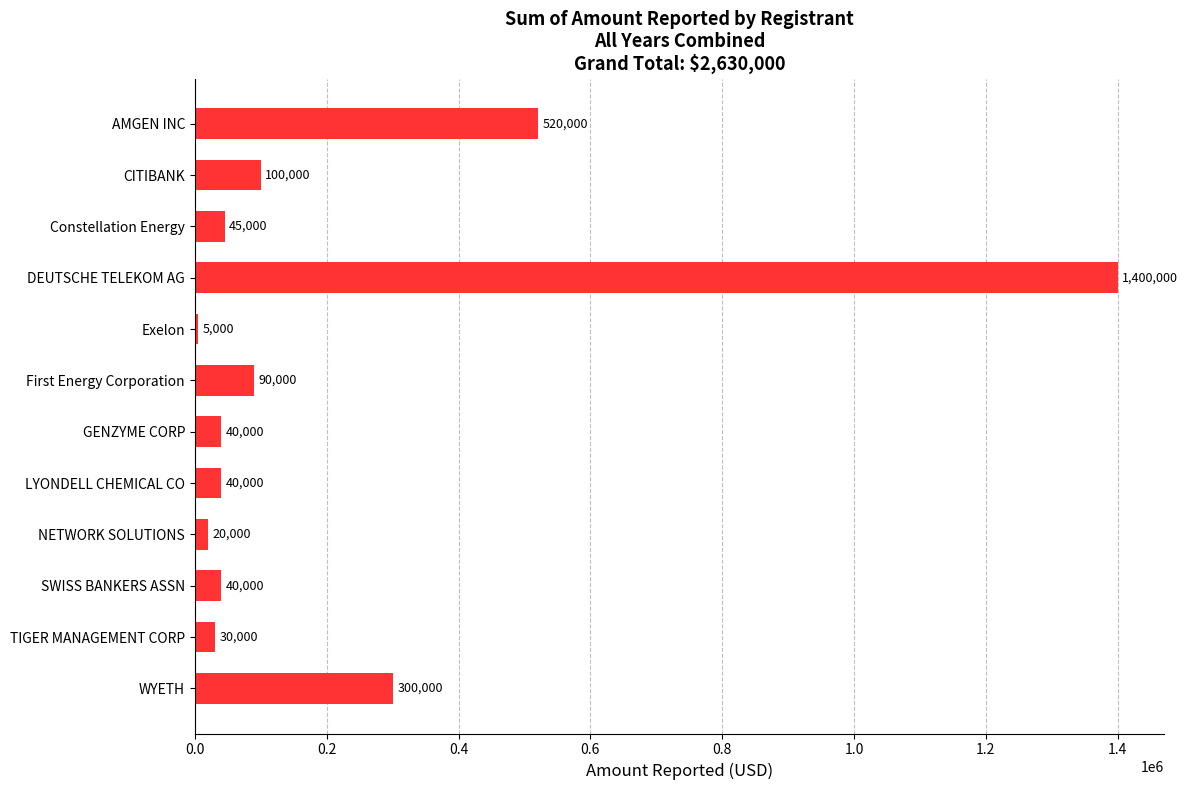

Reading bottom to top, list all the values displayed in this chart.

300000	30000	40000	20000	40000	40000	90000	5000	1400000	45000	100000	520000